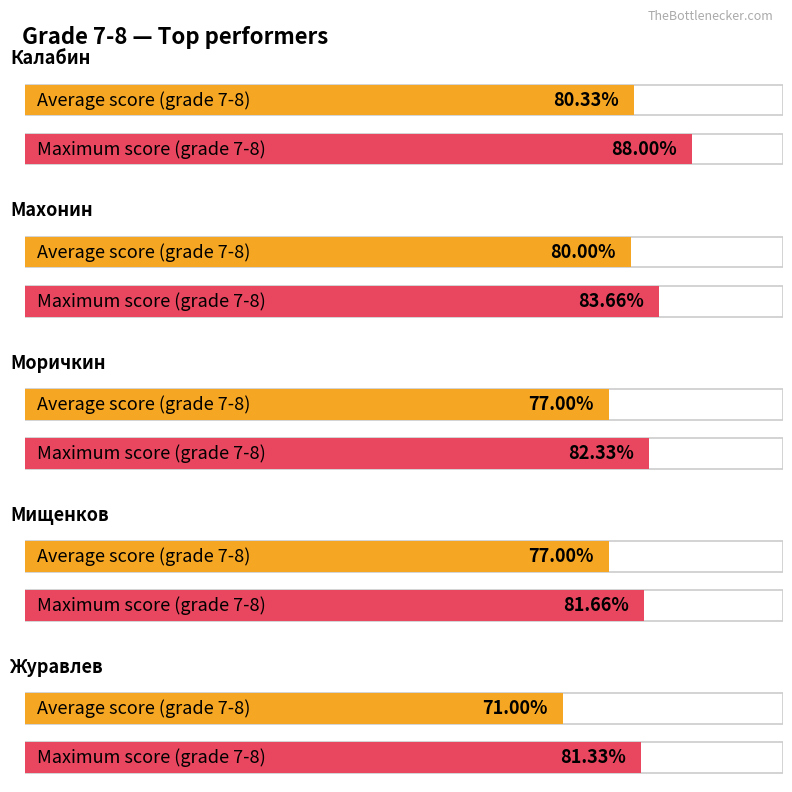

How many bars are there in total?

10